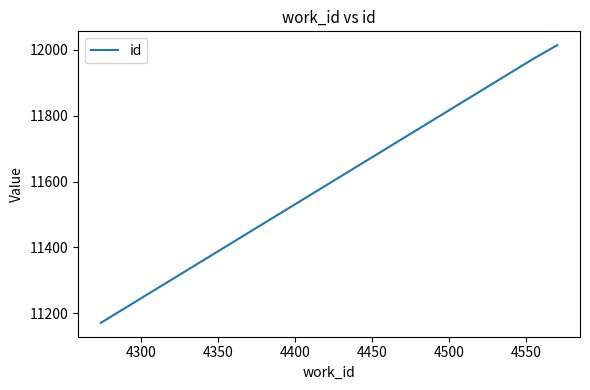

What is the smallest value displayed?

11171